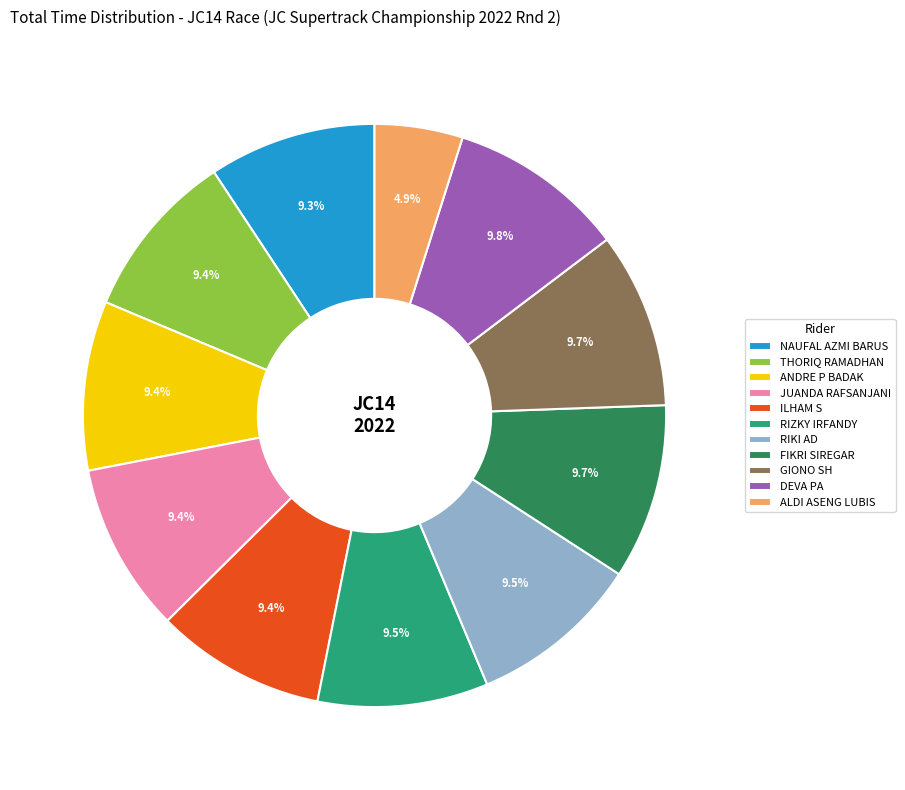

To the nearest percent, what portion does DEVA PA represent?

10%